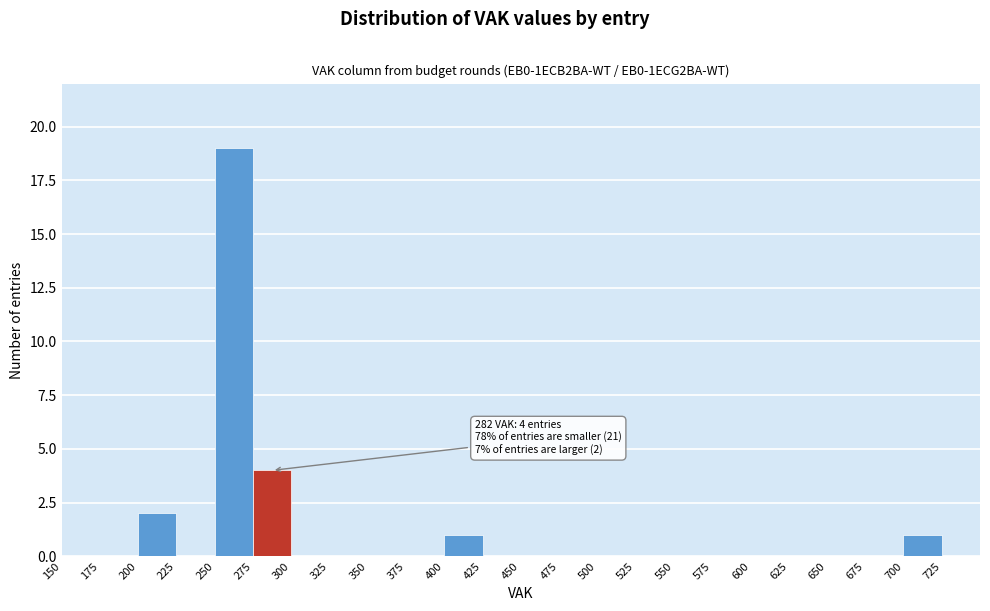

Over which range of the x-axis is the bar tallest?

250 to 275